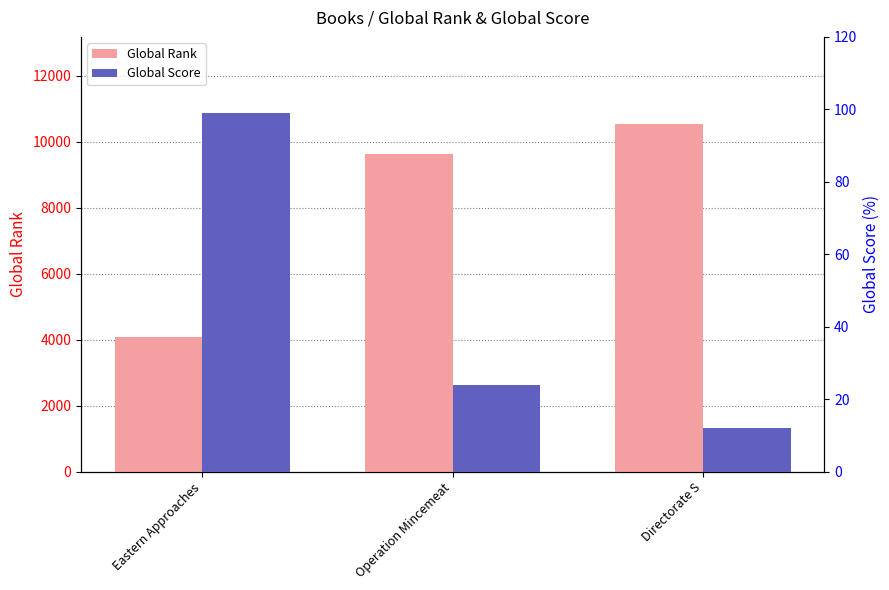

Does the chart contain stacked bars?

No